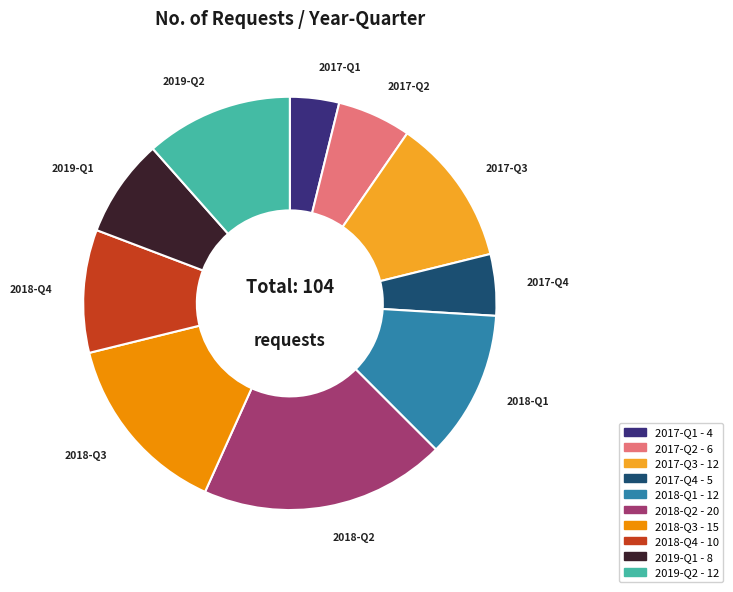

Is there any slice that represents more than half of the pie?

No